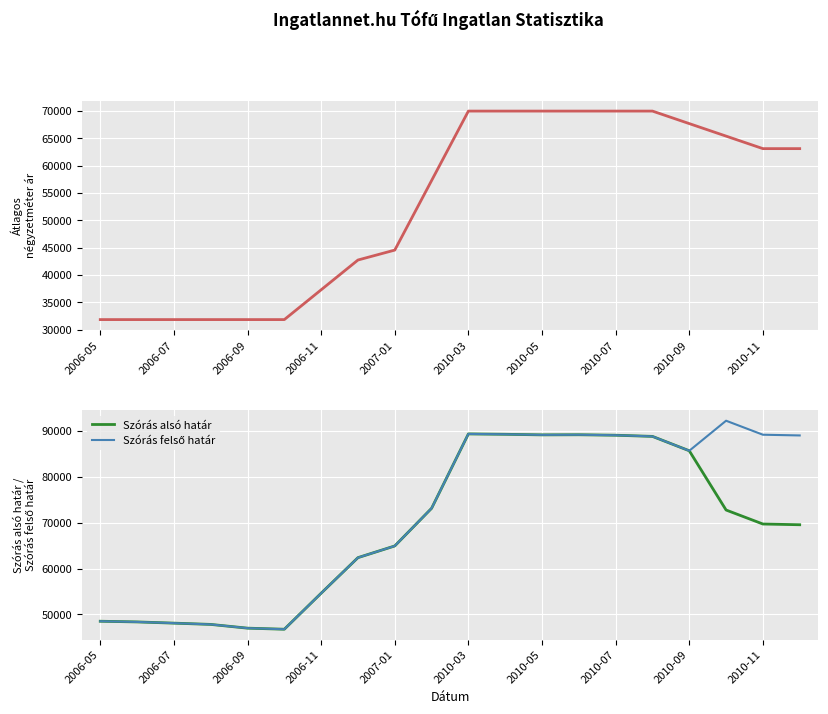

The value of Szórás alsó határ at 2006-05 is 48533. True or false?

True